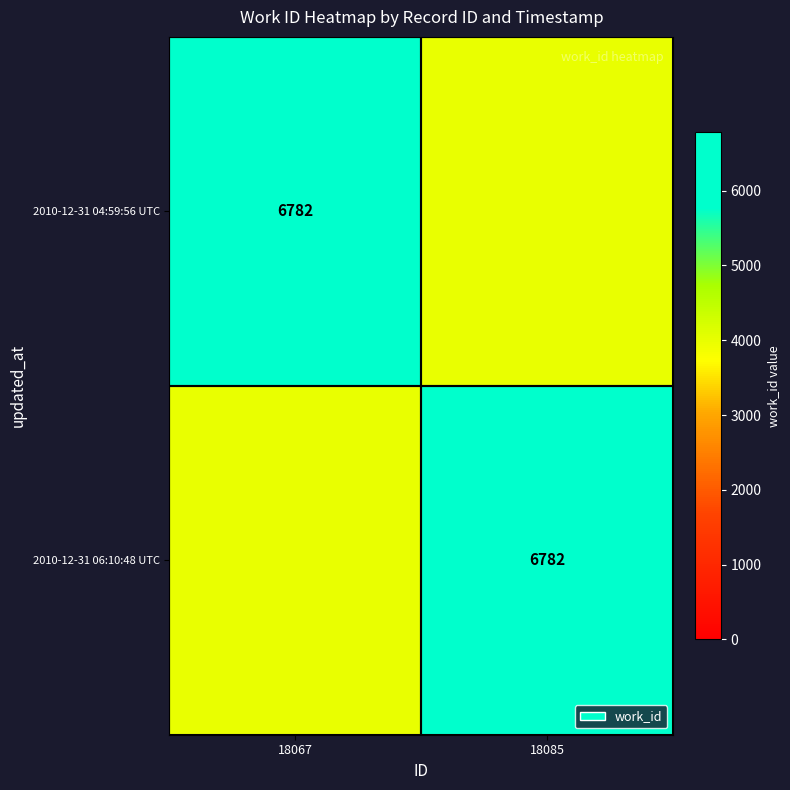

The value of 2010-12-31 04:59:56 UTC at 18067 is 3462. True or false?

False